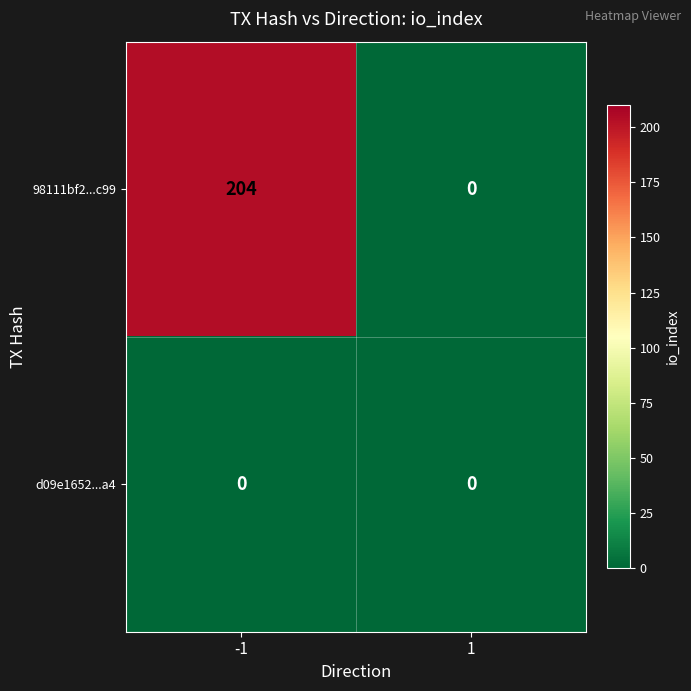

What is the maximum value shown in the chart?

204